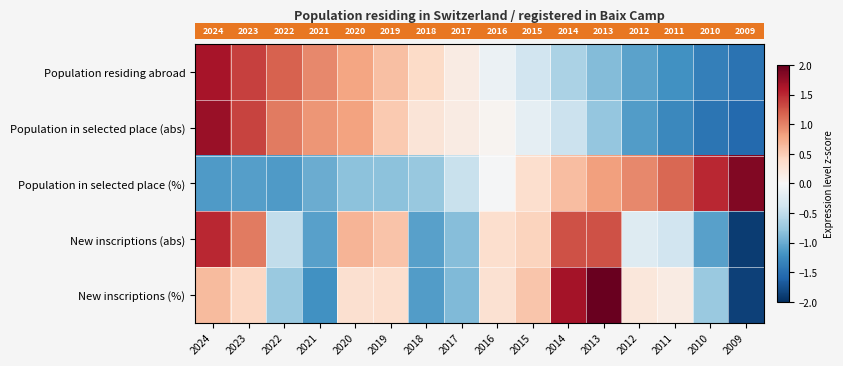

What is the minimum value shown in the chart?

-1.9